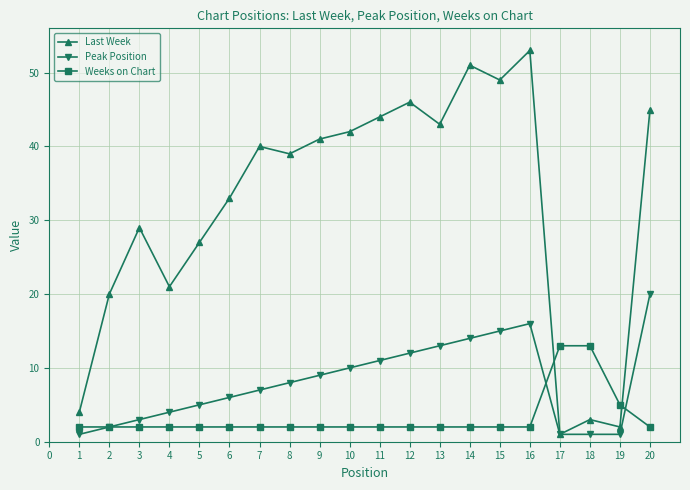

How many intersections are there between Weeks on Chart and Last Week?

2